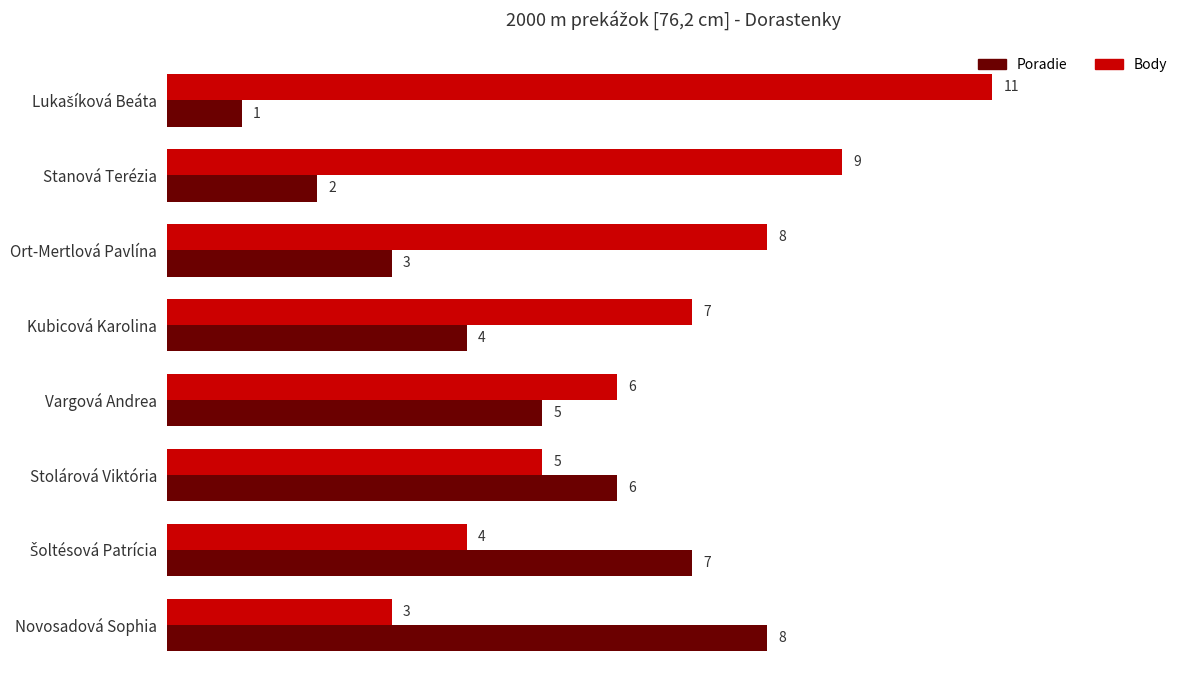

True or false: Body has a value of 9 at Stanová Terézia.

True